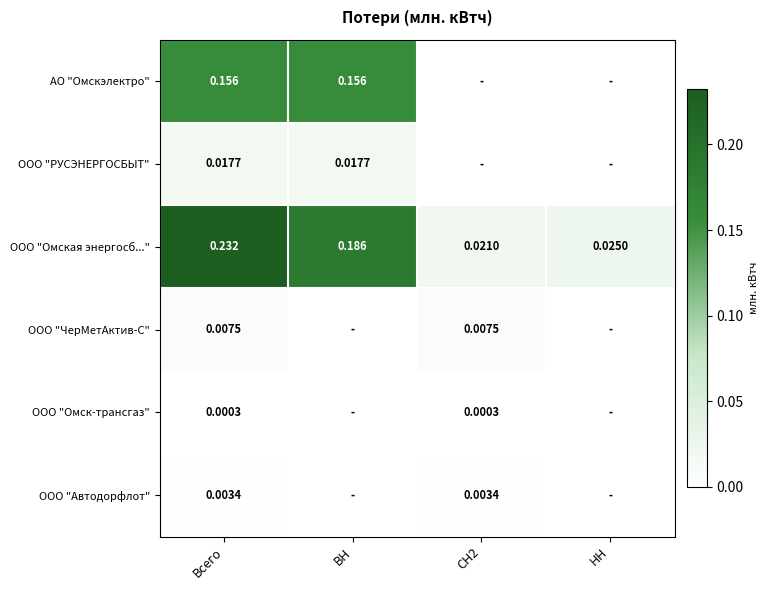

True or false: ООО "ЧерМетАктив-С" has a value of 0.0 at Всего.

True